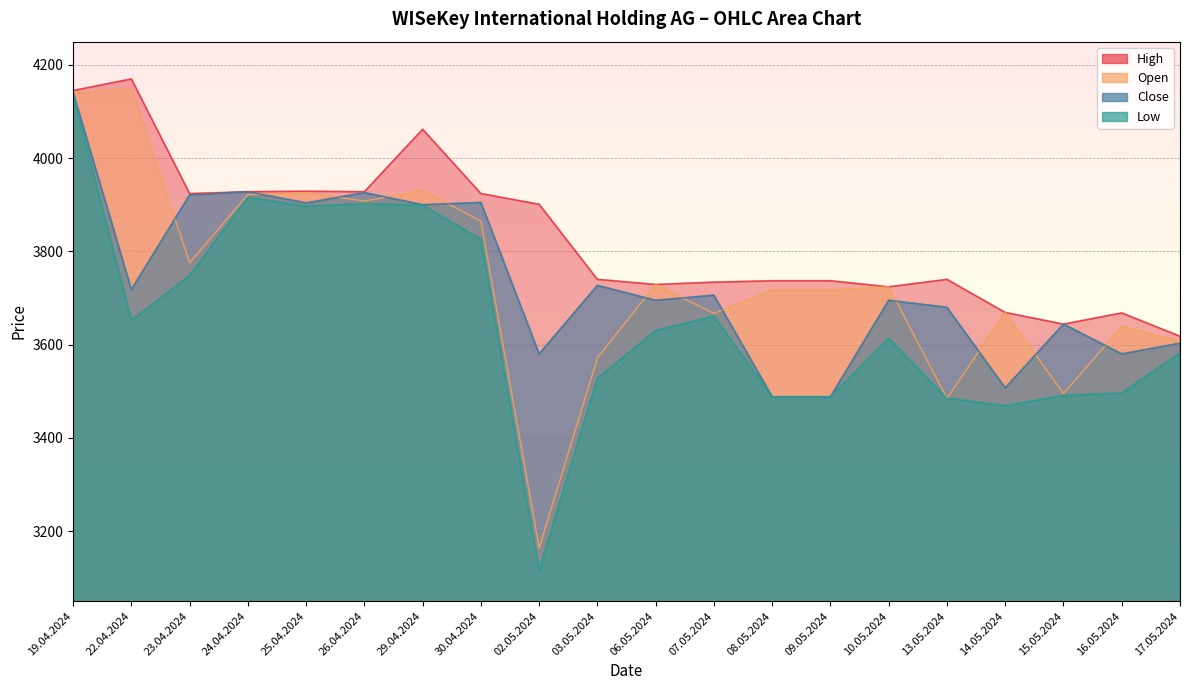

What is the highest value of the Low series?

4137